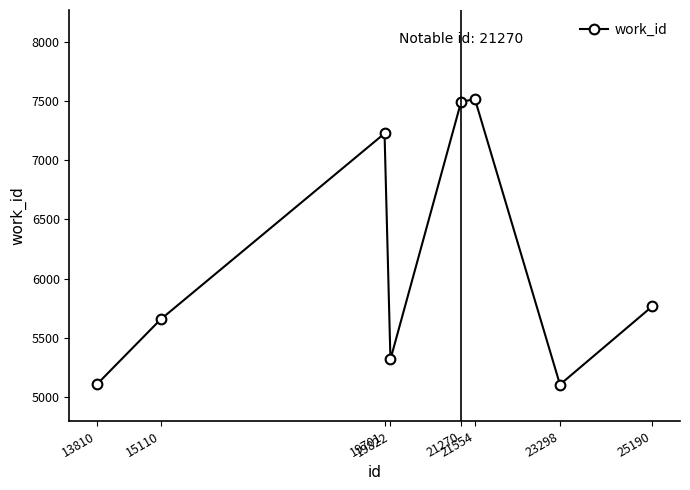

What is the difference between the values at 23298 and 21270?

2385